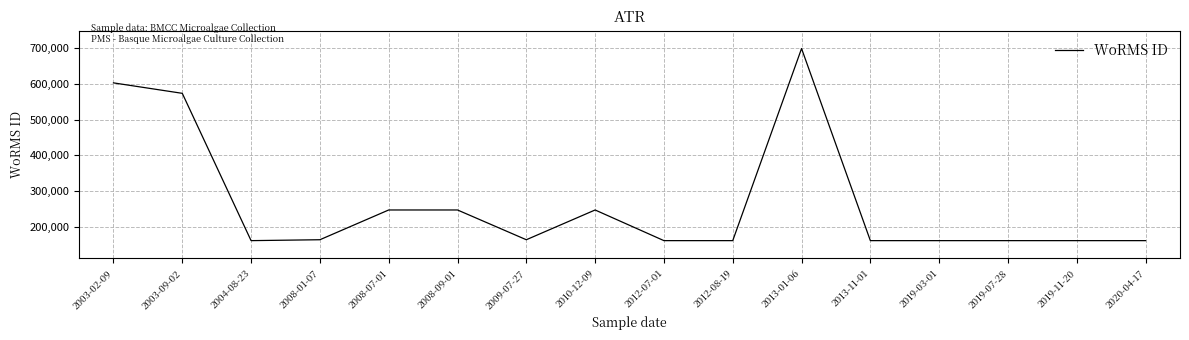

What is the ratio of the value at 2019-11-20 to the value at 2019-07-28?

1.0